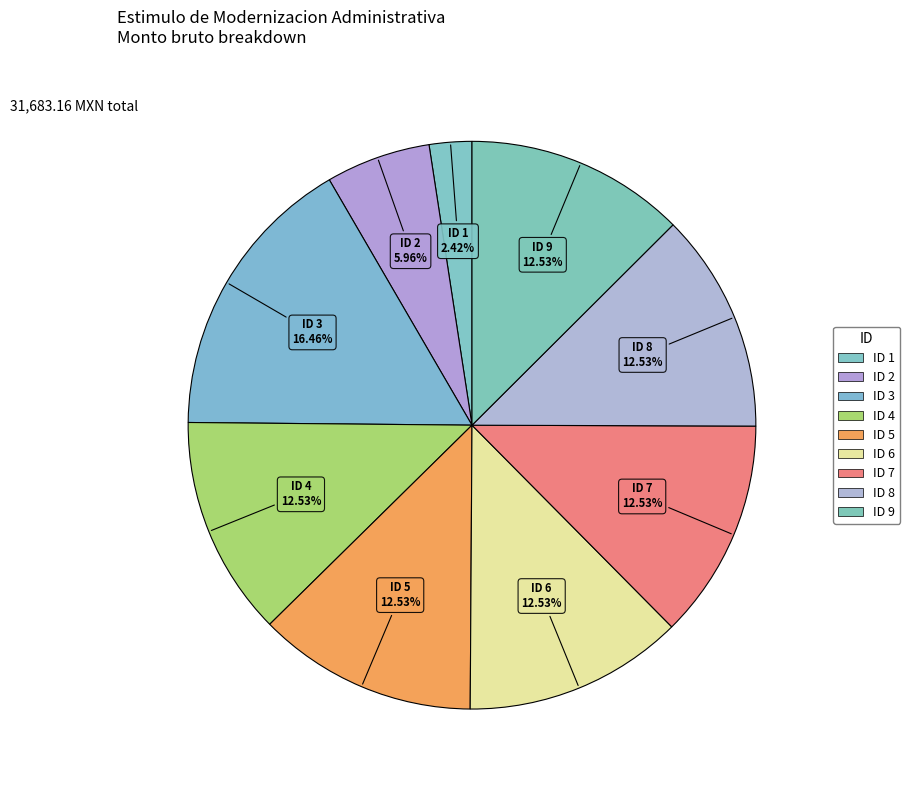

To the nearest percent, what is the difference between the ID 2 and ID 6 slice percentages?

7%